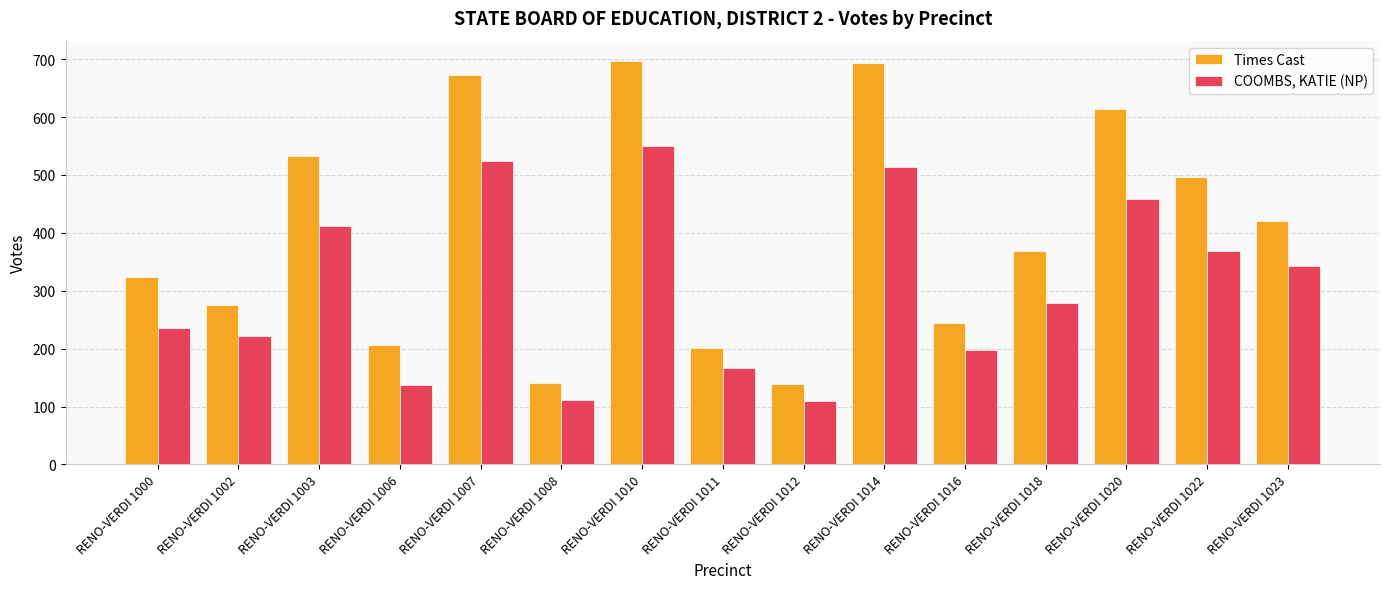

Does the chart contain any negative values?

No